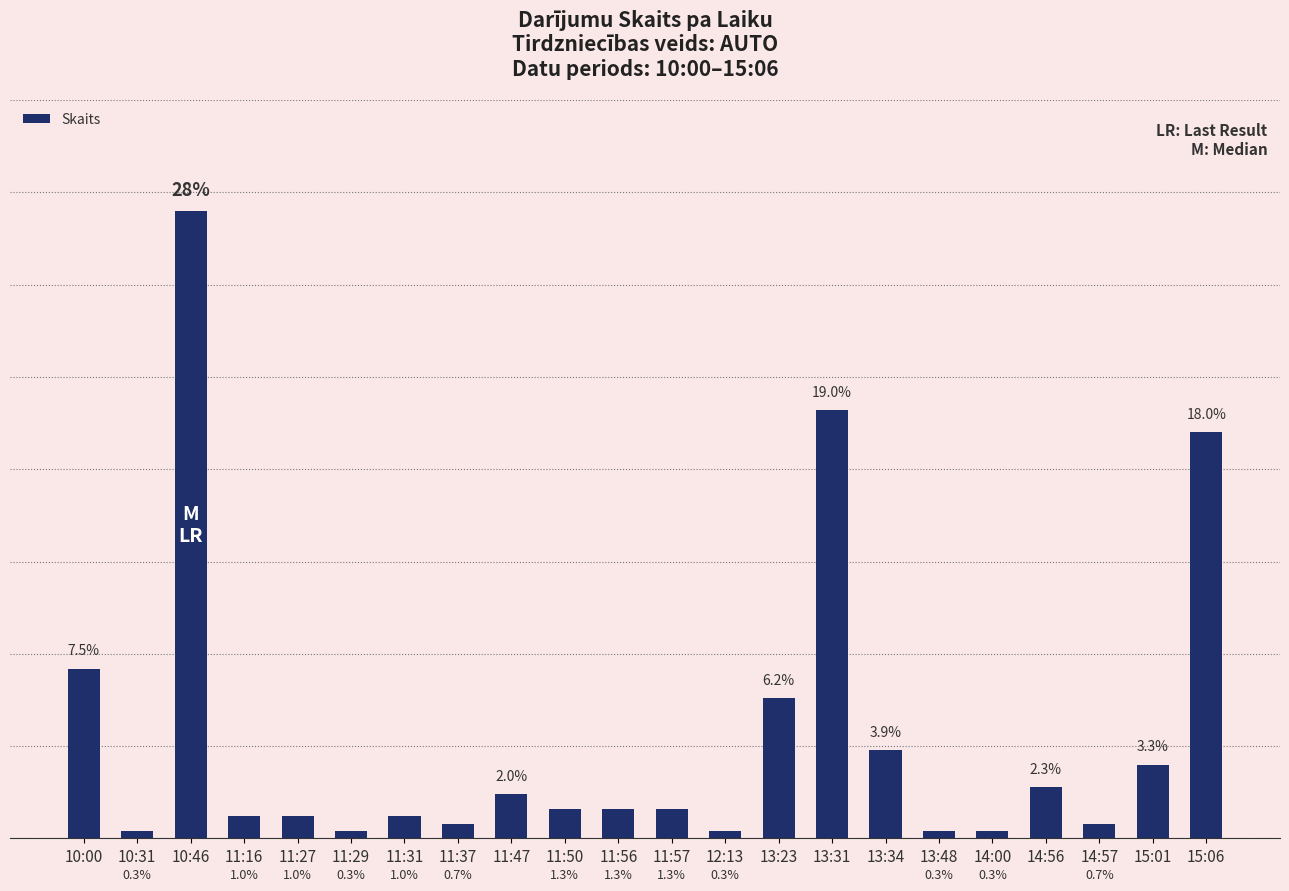

List the labels in order of value, largest first.

10:46, 13:31, 15:06, 10:00, 13:23, 13:34, 15:01, 14:56, 11:47, 11:50, 11:56, 11:57, 11:16, 11:27, 11:31, 11:37, 14:57, 10:31, 11:29, 12:13, 13:48, 14:00